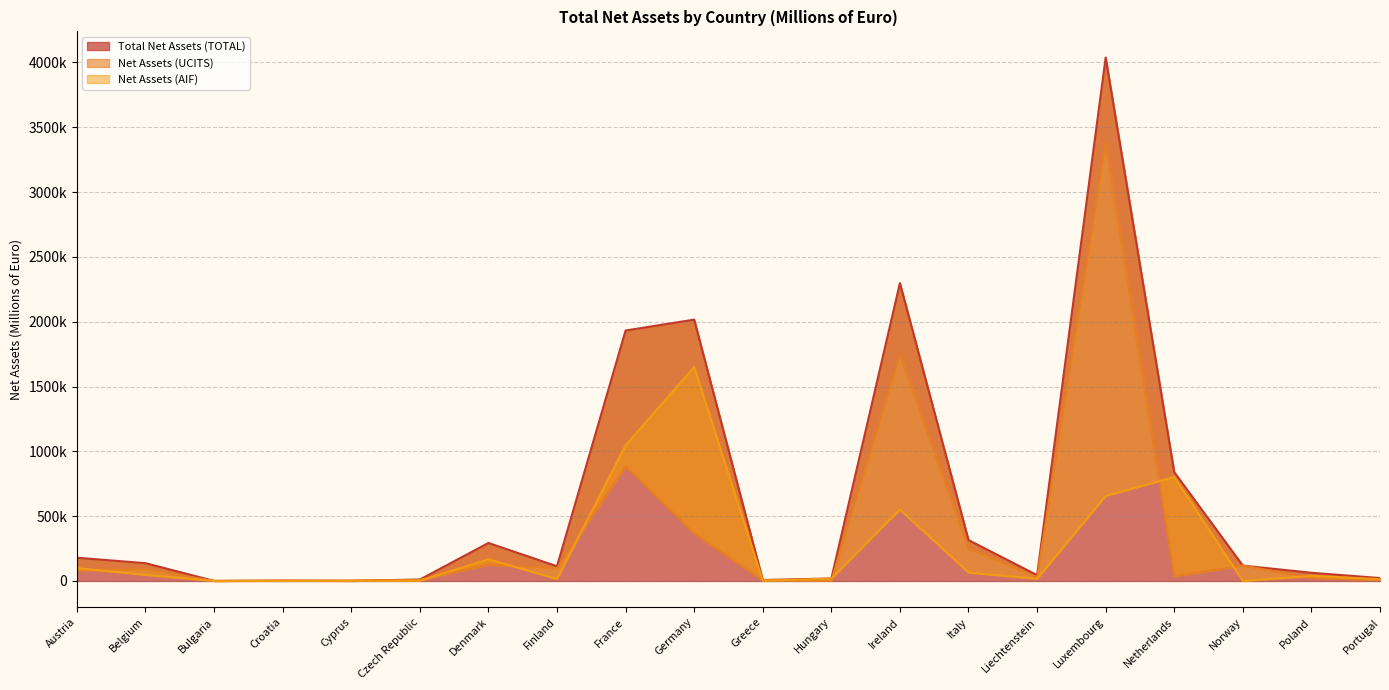

Is the value of Net Assets (UCITS) at Belgium greater than the value of Total Net Assets (TOTAL) at Austria?

No